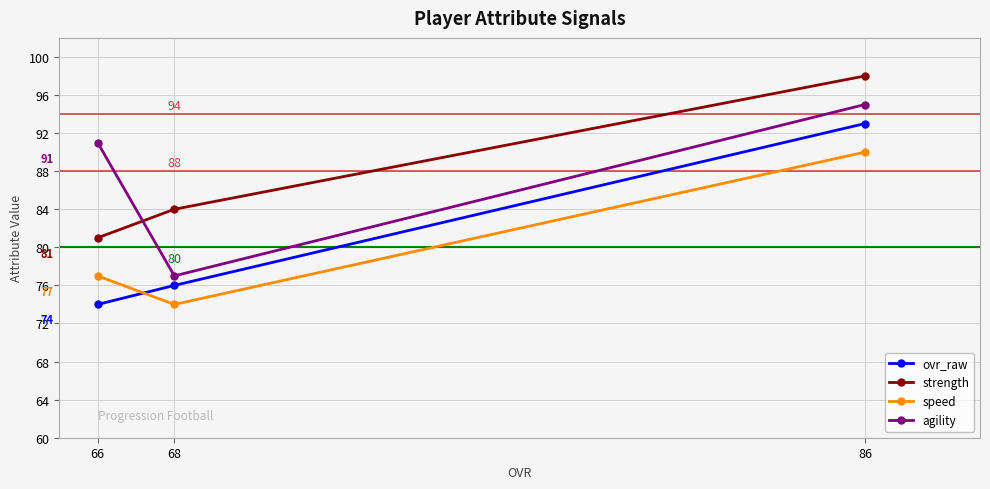

What is the average value of the ovr_raw series?

81